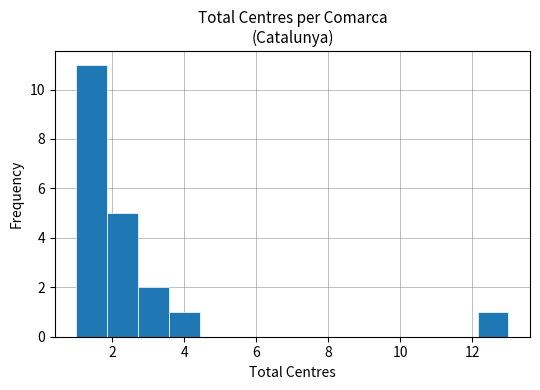

Reading left to right, list every bar in this chart as the range it spans on the x-axis followed by its height. Neither the bar edges nor the heights are printed on the chart, so give them approximately, as read against the axes.

1.0 to 1.8: 11
1.8 to 2.8: 5
2.8 to 3.6: 2
3.6 to 4.4: 1
4.4 to 5.2: 0
5.2 to 6.2: 0
6.2 to 7.0: 0
7.0 to 7.8: 0
7.8 to 8.8: 0
8.8 to 9.6: 0
9.6 to 10.4: 0
10.4 to 11.2: 0
11.2 to 12.2: 0
12.2 to 13.0: 1